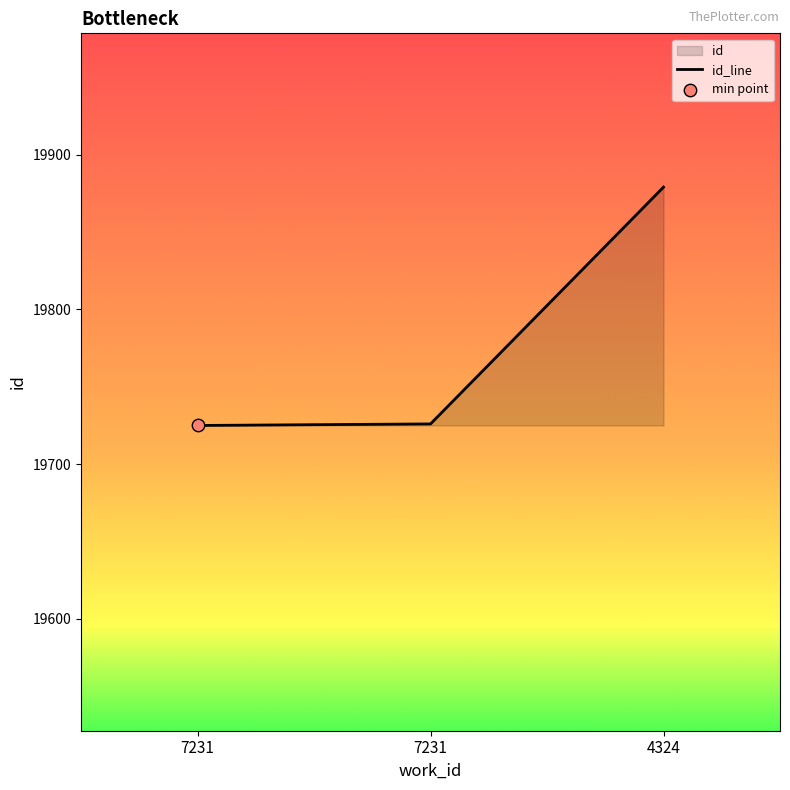

What is the ratio of the value at 7231 to the value at 7231?

1.0